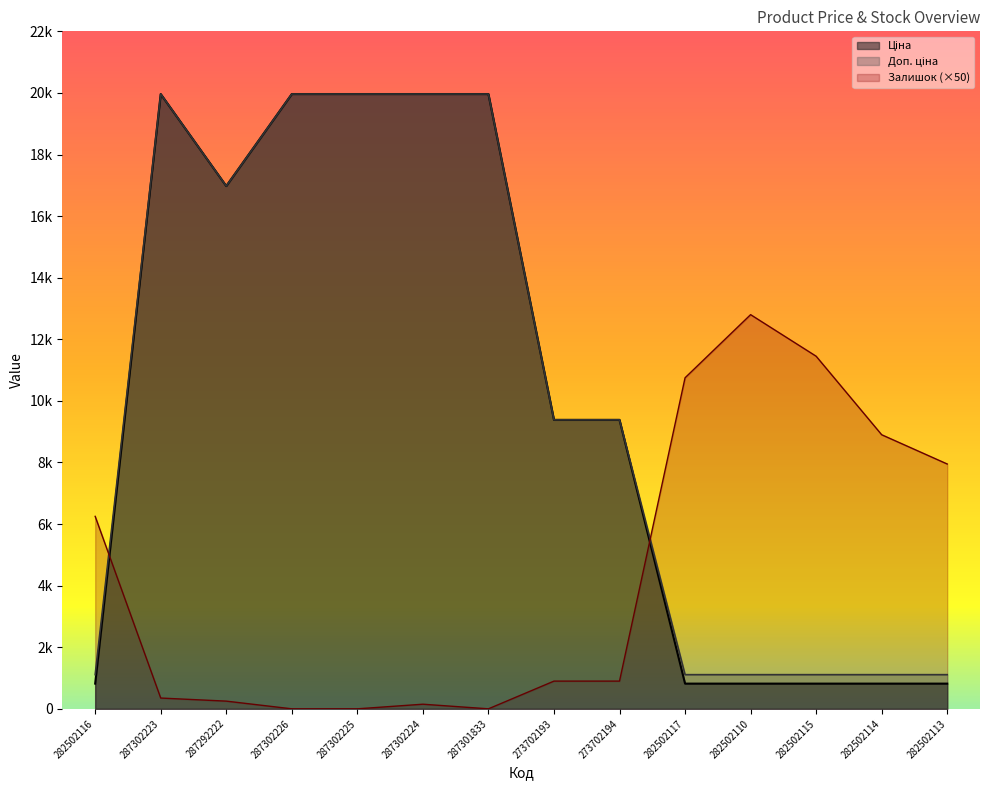

True or false: Доп. ціна and Ціна cross at least once.

False